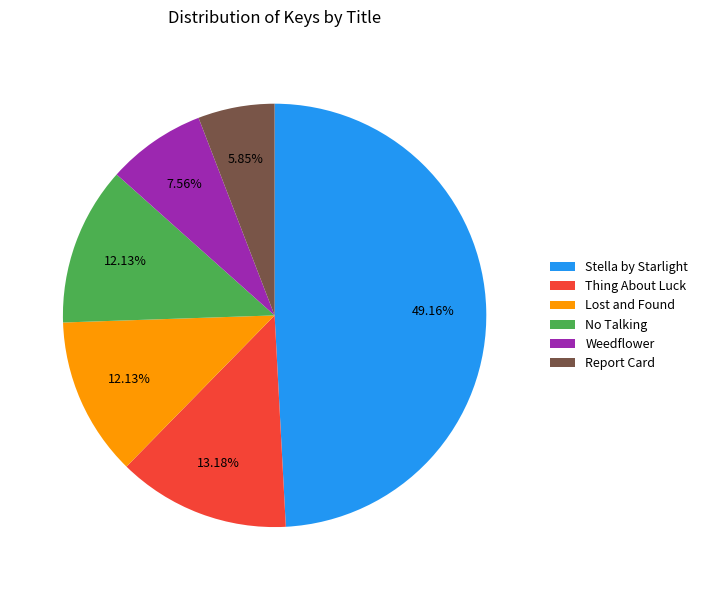

What is the ratio of the value at Stella by Starlight to the value at No Talking?

4.1